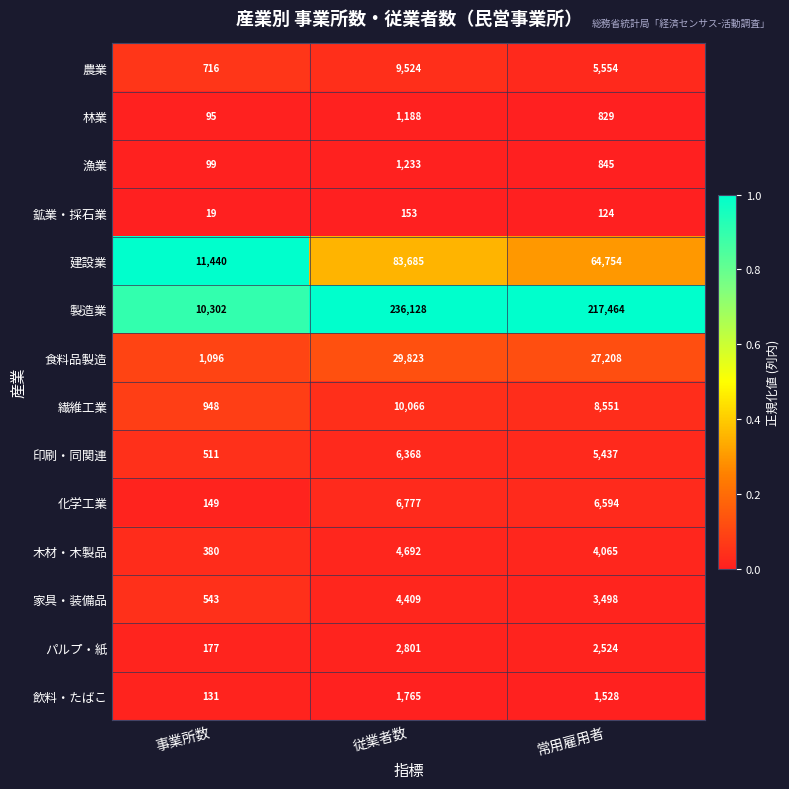

The value of 鉱業・採石業 at 常用雇用者 is 124. True or false?

True